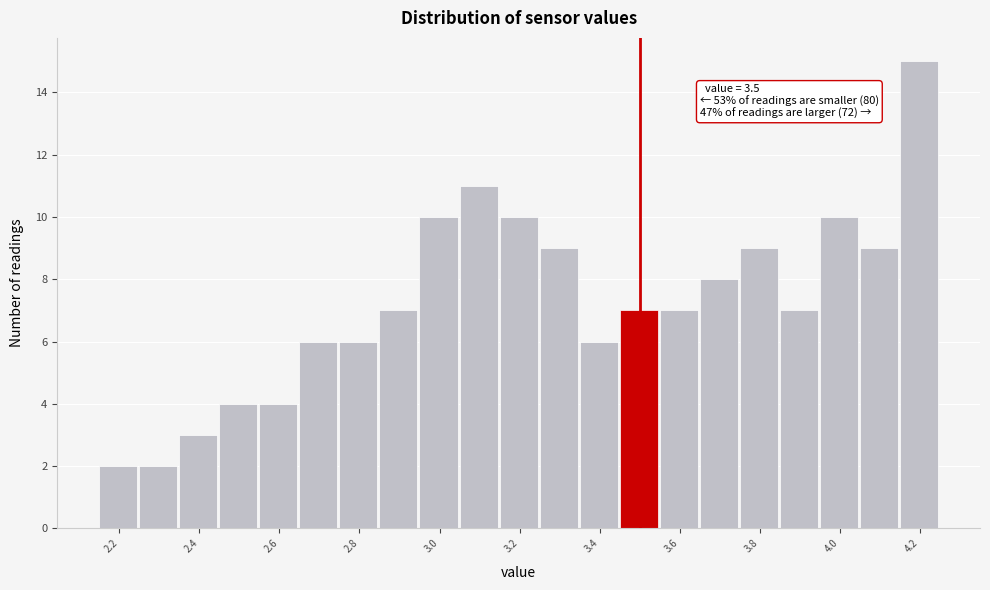

Over which range of the x-axis is the bar tallest?

4.15 to 4.25